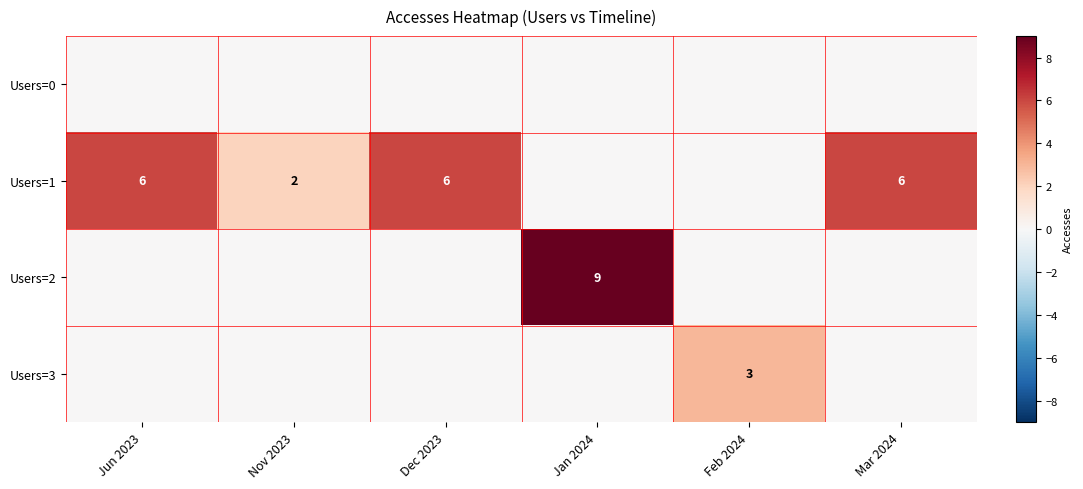

Is the value of Users=3 at Feb 2024 greater than the value of Users=2 at Jan 2024?

No